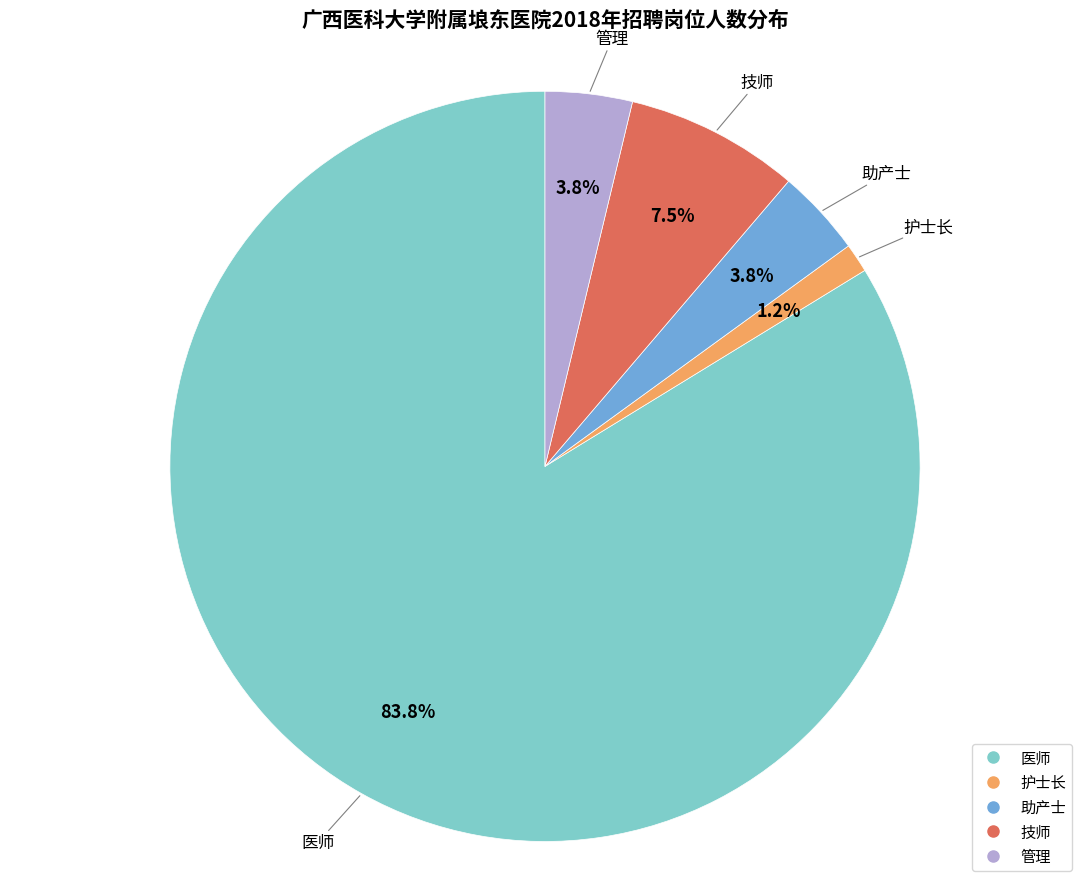

How many slices are in this pie chart?

5